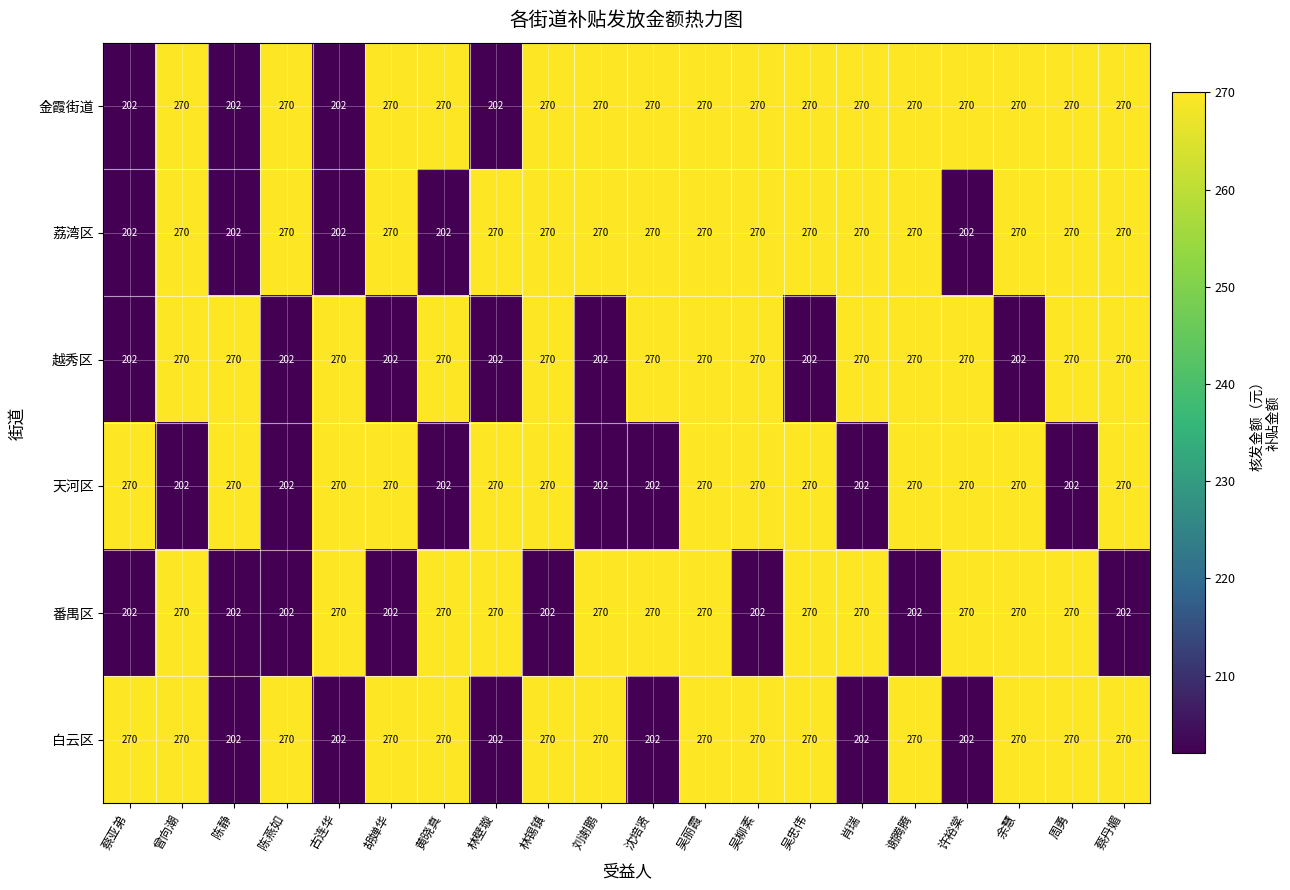

What is the difference between the second highest and second lowest values in the 金霞街道 series?

68